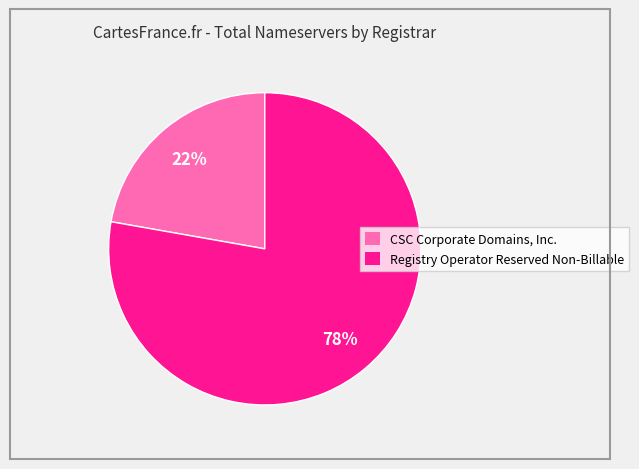

The CSC Corporate Domains, Inc. slice represents 22% of the pie. True or false?

True